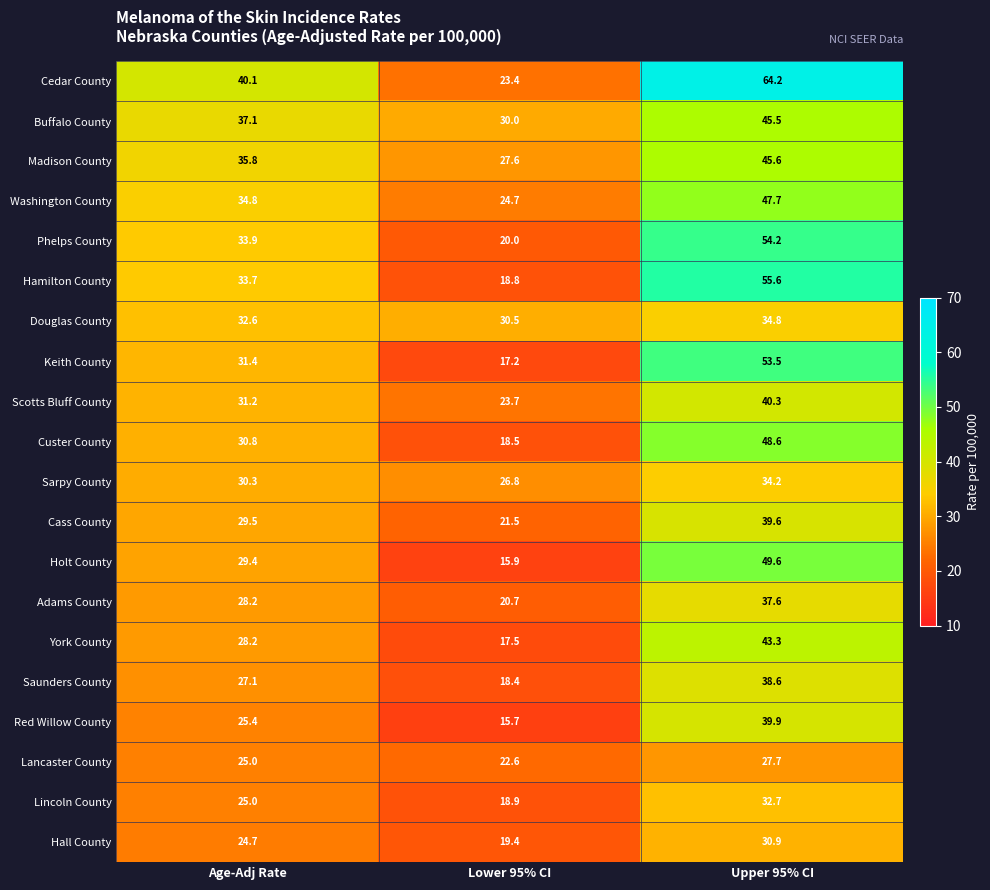

Rank the series by their maximum value, from lowest to highest.

Lancaster County, Hall County, Lincoln County, Sarpy County, Douglas County, Adams County, Saunders County, Cass County, Red Willow County, Scotts Bluff County, York County, Buffalo County, Madison County, Washington County, Custer County, Holt County, Keith County, Phelps County, Hamilton County, Cedar County